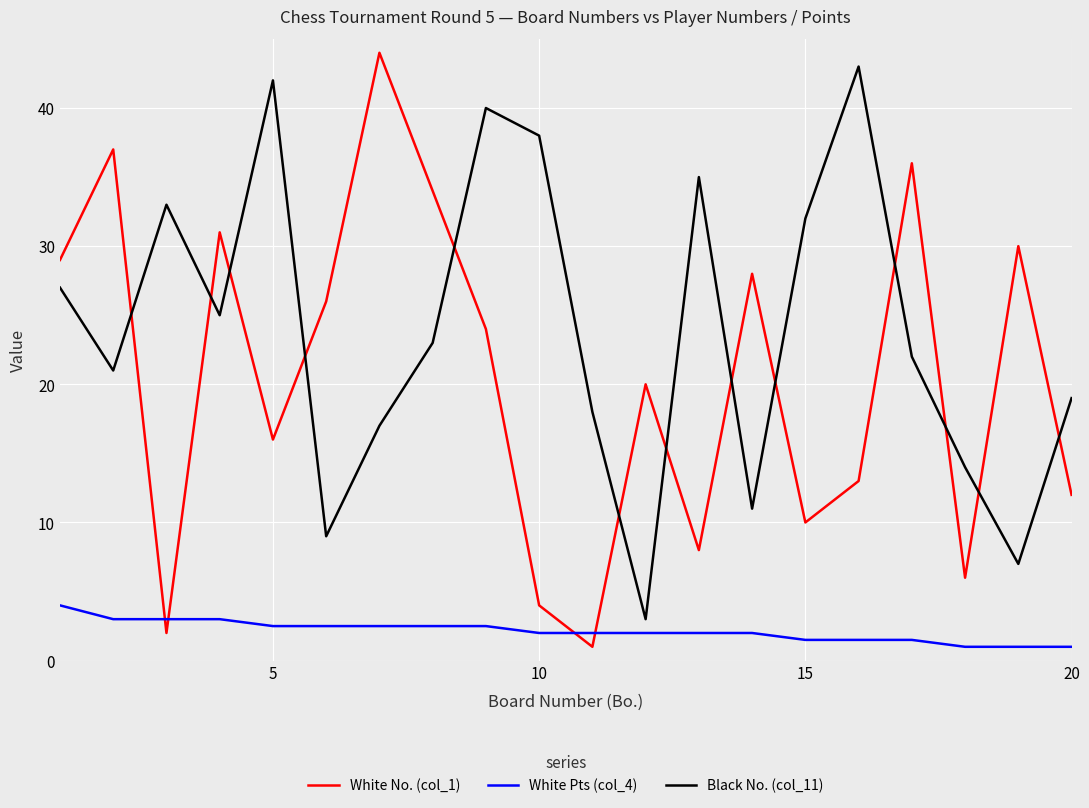

Which series has the largest total across all categories?

Black No. (col_11)